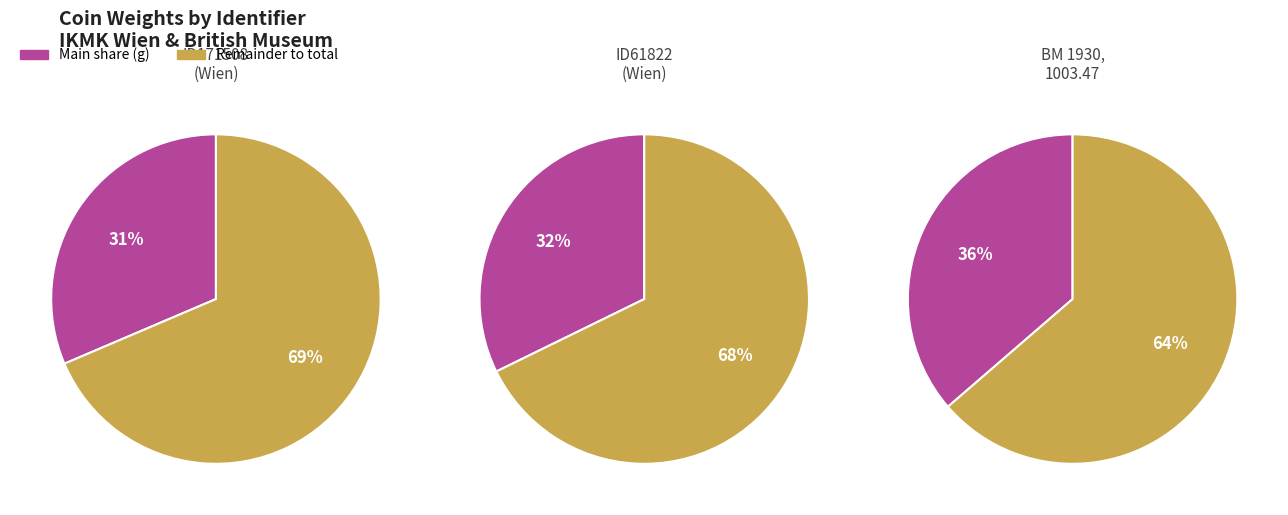

To the nearest percent, what is the difference between the ID171508 and 1930,1003.47 slice percentages?

5%